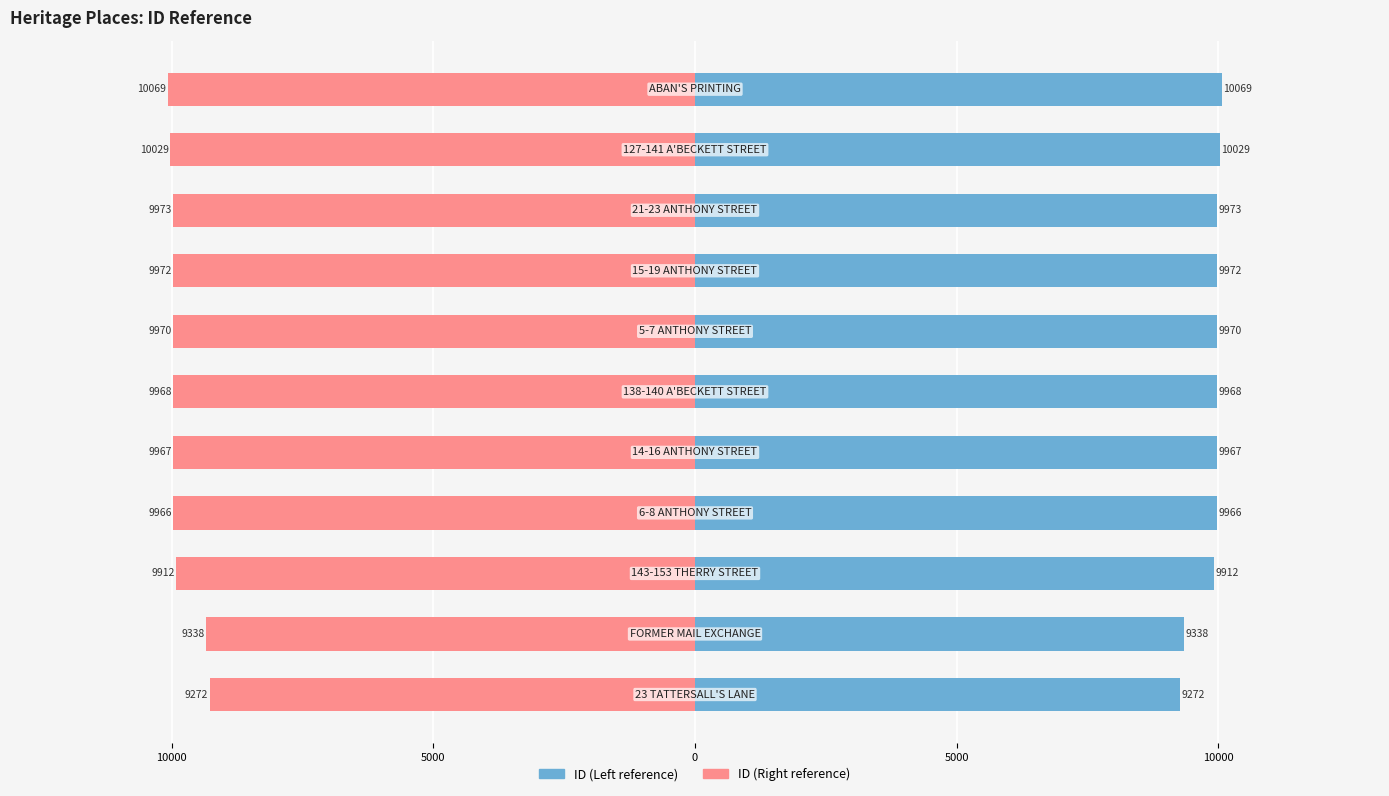

Reading left to right, extract all data points from this chart.

ID (Left): 9272	9338	9912	9966	9967	9968	9970	9972	9973	10029	10069
ID (Right): -9272	-9338	-9912	-9966	-9967	-9968	-9970	-9972	-9973	-10029	-10069